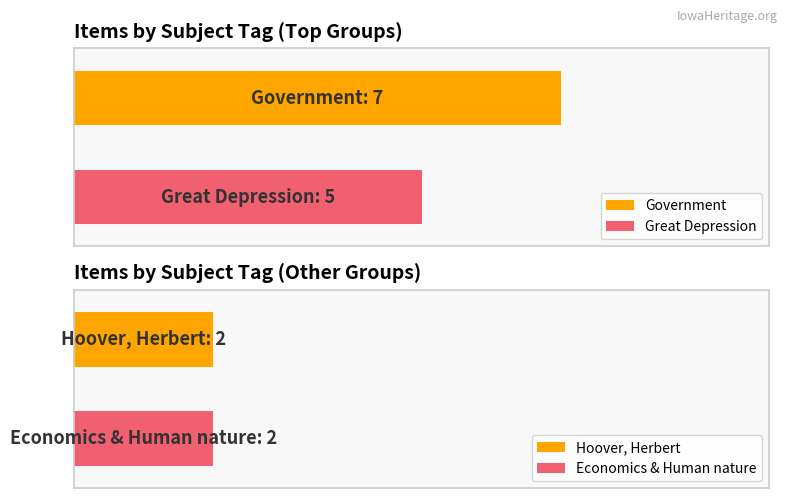

True or false: public has a value of 2 at 7437.

False